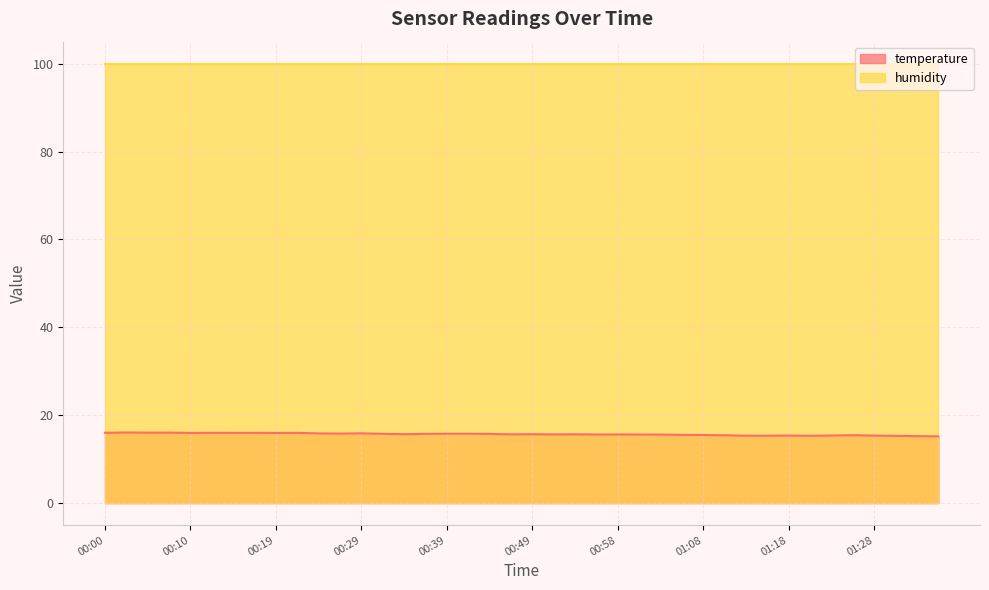

How many lines are shown in the chart?

2